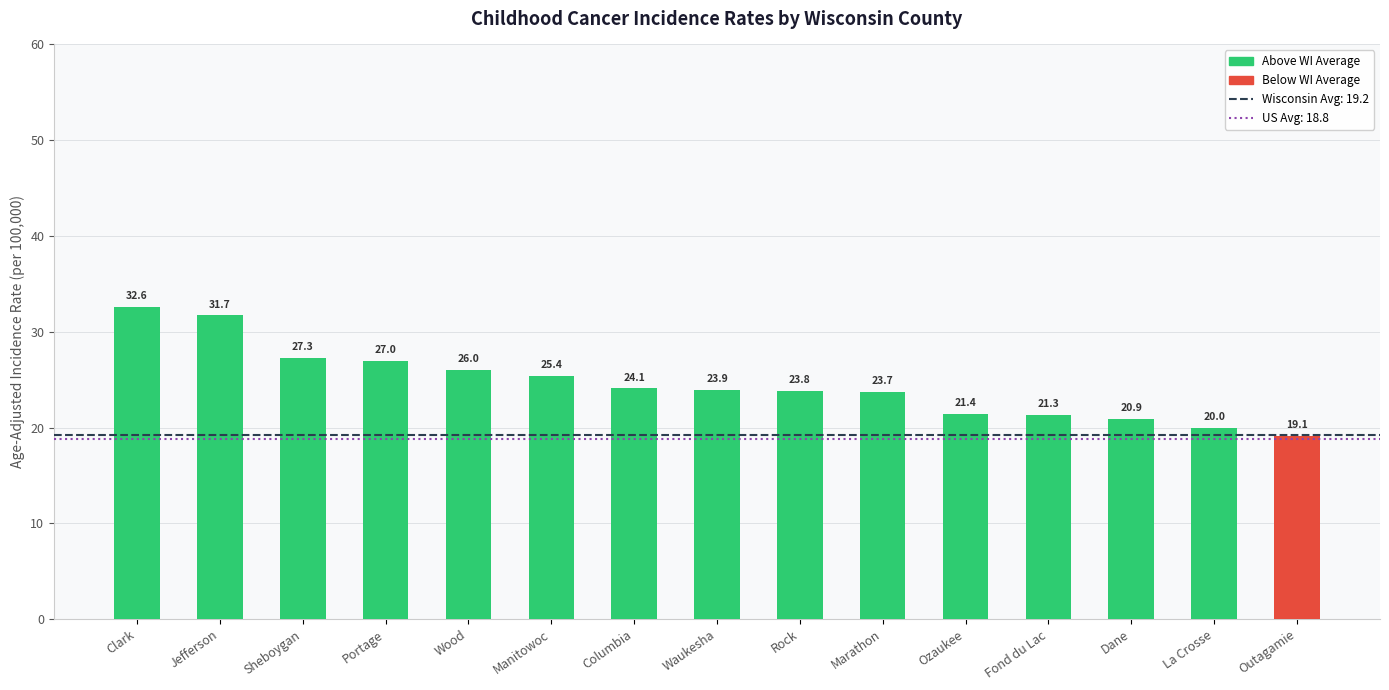

Which category has the lowest value across all series?

Outagamie